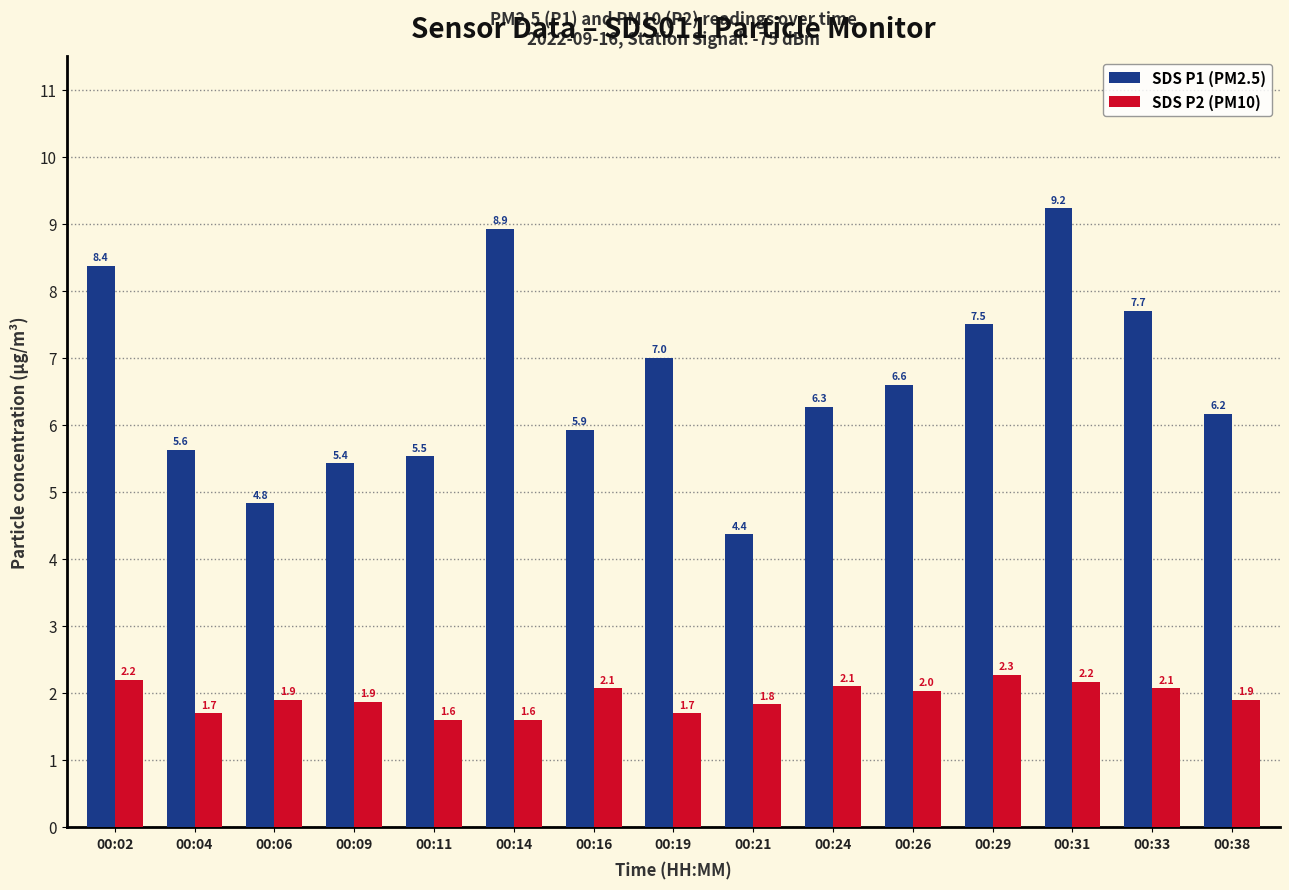

Rank the series at 00:38 from lowest to highest value.

SDS P2 (PM10), SDS P1 (PM2.5)